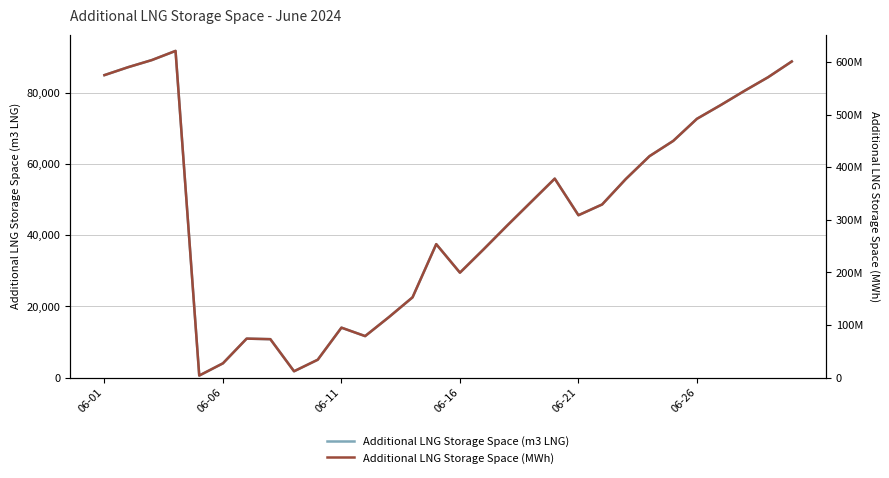

What are all the series names shown in the legend?

Additional LNG Storage Space (m3 LNG), Additional LNG Storage Space (MWh)